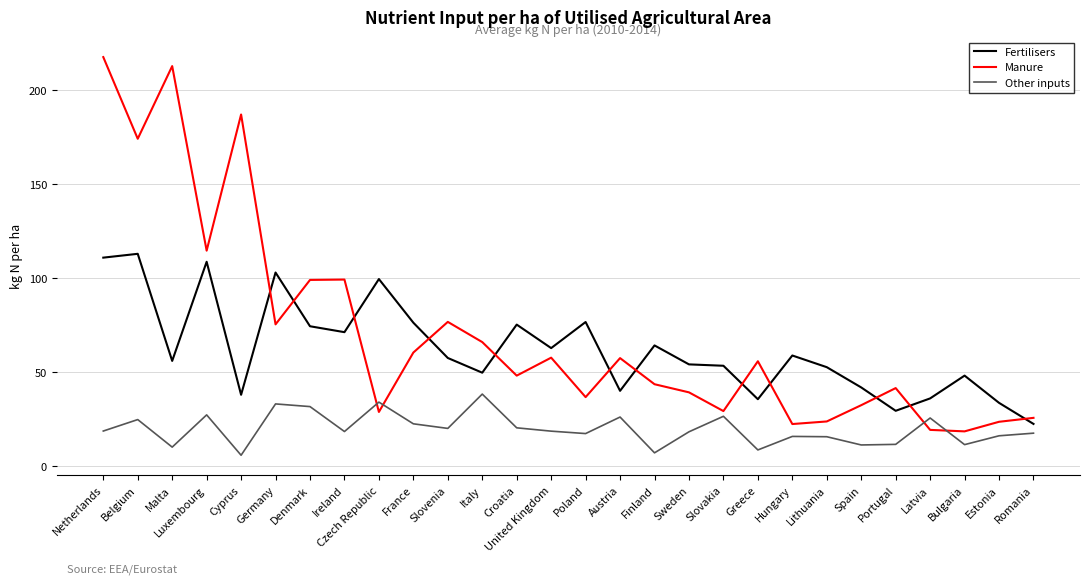

What value does the Other inputs series have at Hungary?

15.7